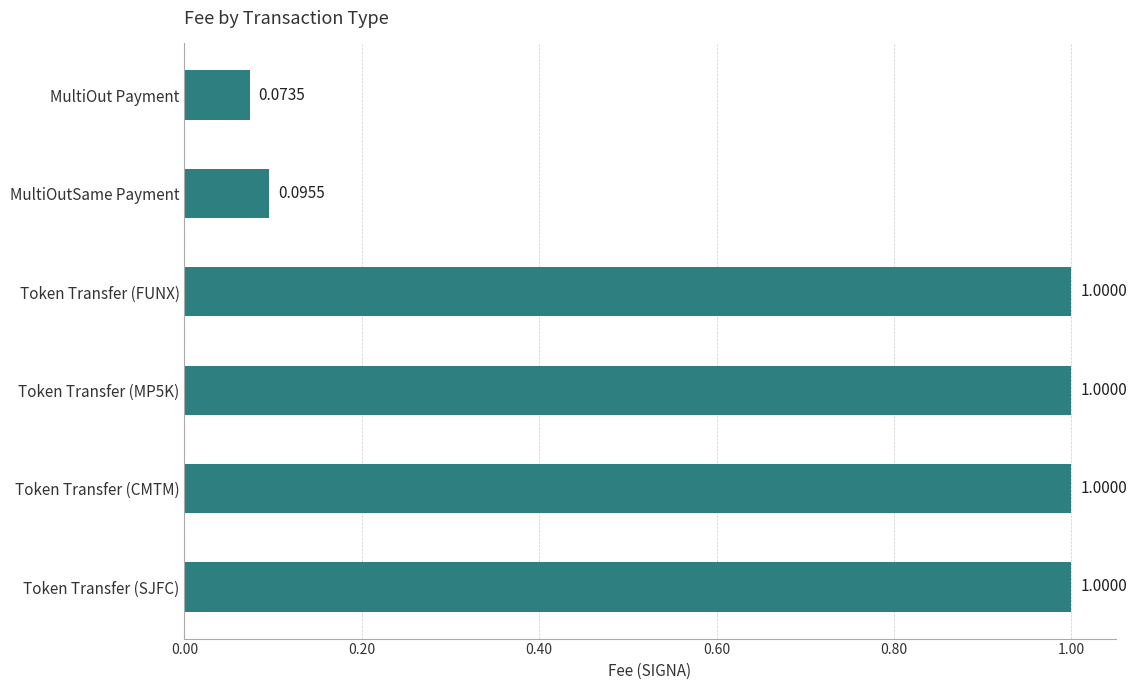

What is the difference between the maximum and second lowest values?

0.9